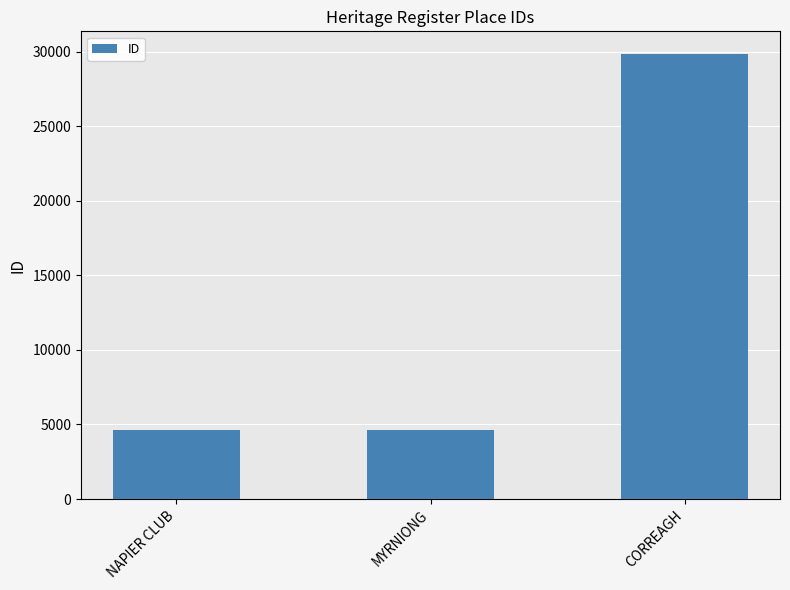

At which category does the chart reach its peak across all series?

CORREAGH